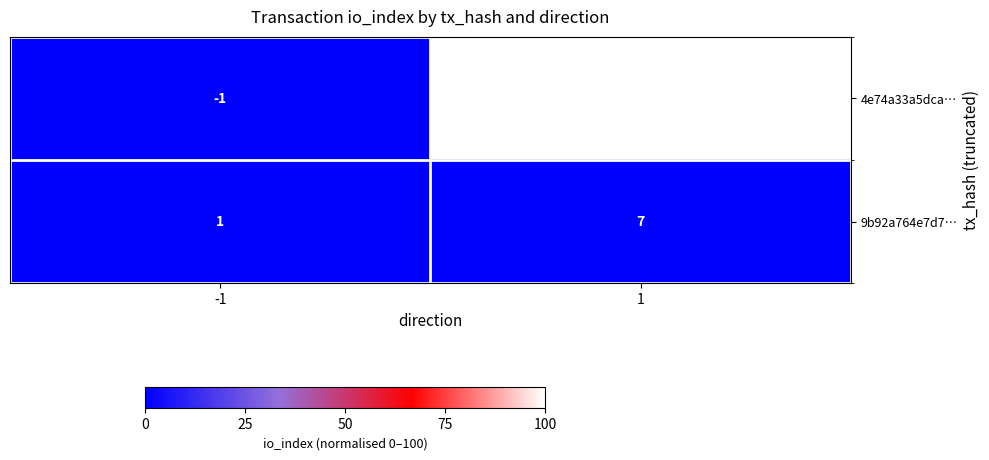

What is the difference between the highest and lowest values at 1?

2730